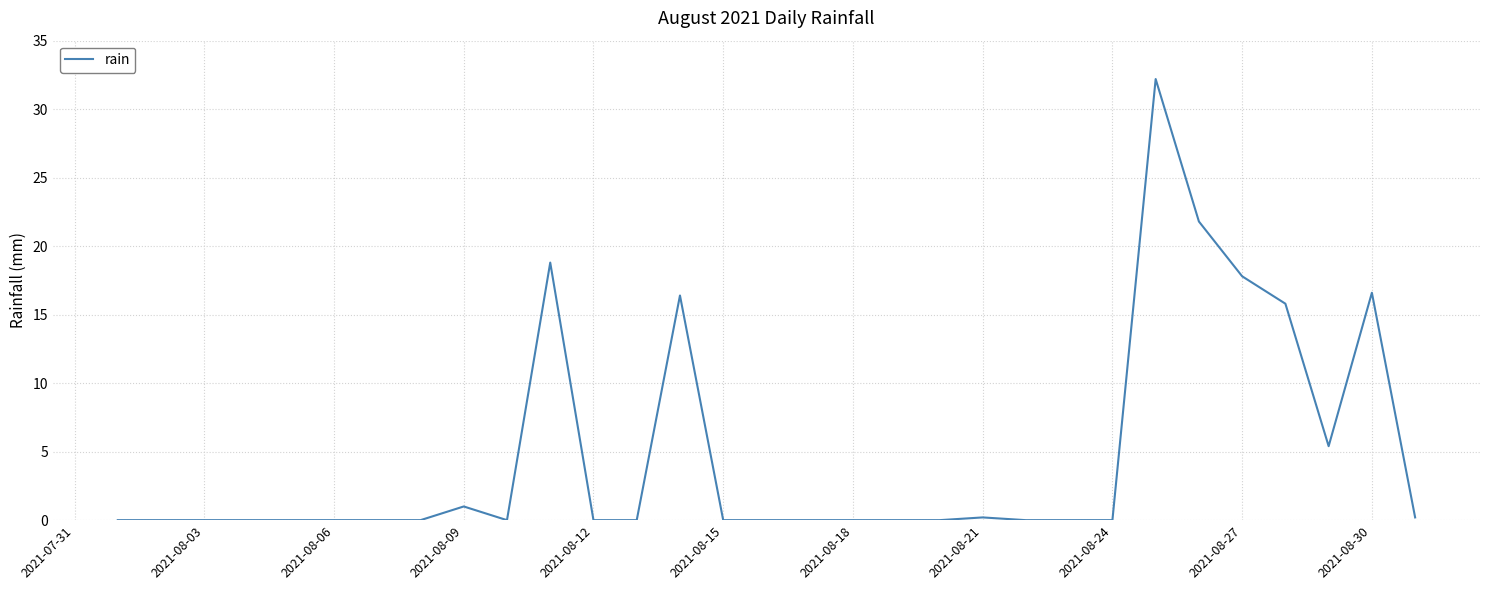

What is the difference between the maximum and minimum values?

32.2